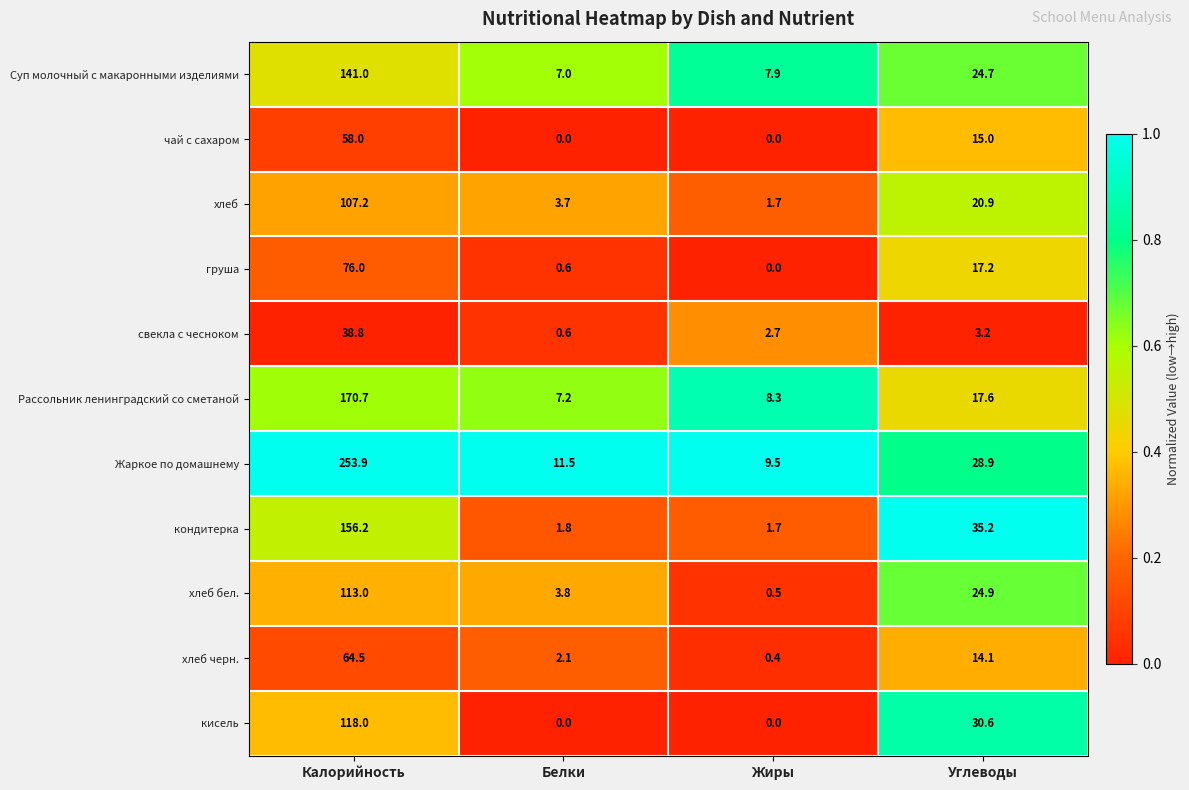

List the series in order of their peak value, lowest first.

свекла с чесноком, чай с сахаром, хлеб черн., груша, хлеб, хлеб бел., кисель, Суп молочный с макаронными изделиями, кондитерка, Рассольник ленинградский со сметаной, Жаркое по домашнему